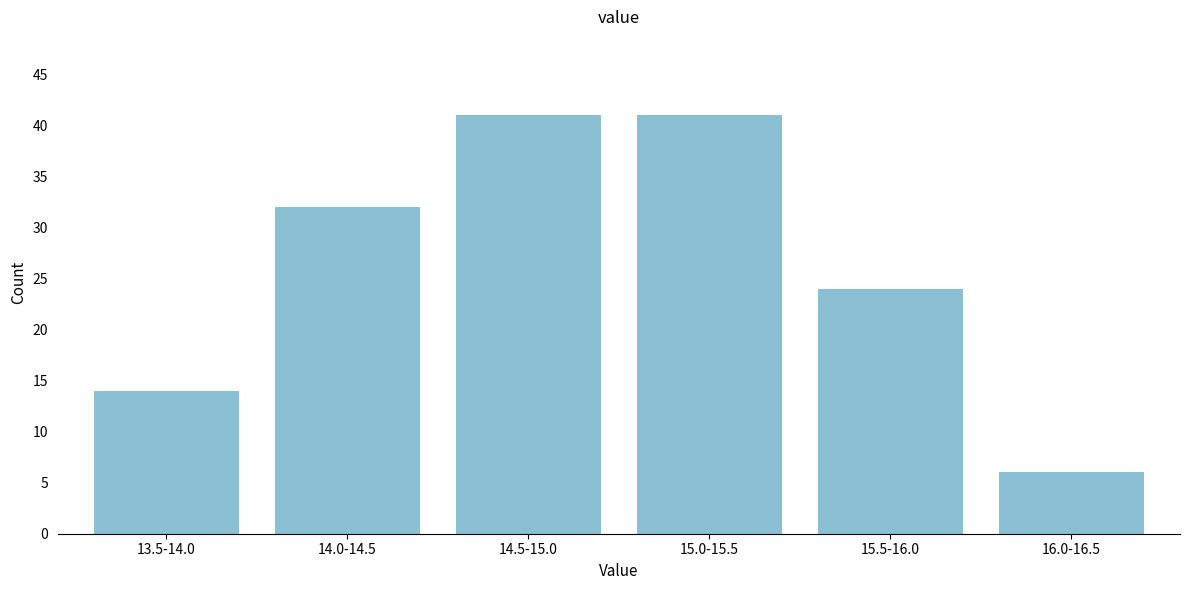

Reading left to right, what are all the values shown in this chart?

13.5-14.0=14	14.0-14.5=32	14.5-15.0=41	15.0-15.5=41	15.5-16.0=24	16.0-16.5=6